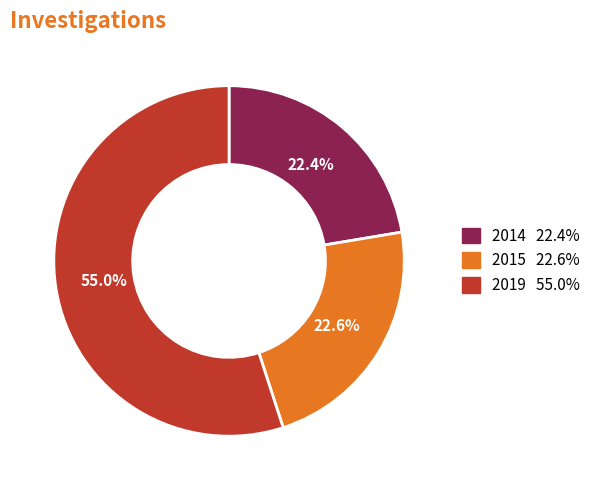

Is it true that 2015 is 23% of the pie?

True